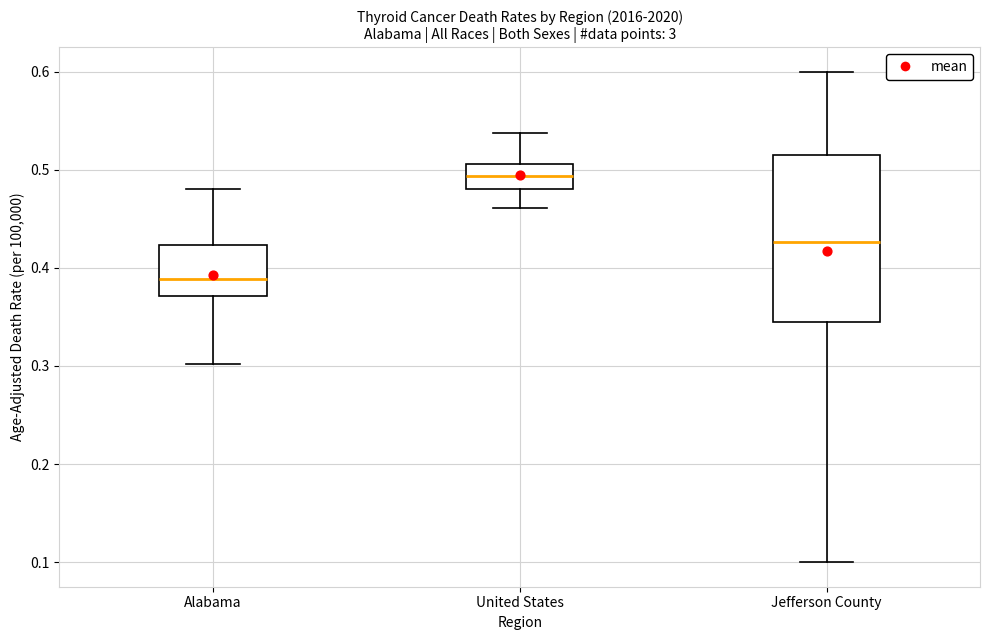

Reading left to right, read every box against the y-axis: the position of its median line, the range the box covers, and the ends of its whiskers. The values are not printed on the chart, so give them approximately, as read against the axis.

Alabama: median 0.39, box 0.37 to 0.42, whiskers 0.30 to 0.48
United States: median 0.49, box 0.48 to 0.51, whiskers 0.46 to 0.54
Jefferson County: median 0.43, box 0.34 to 0.52, whiskers 0.10 to 0.60